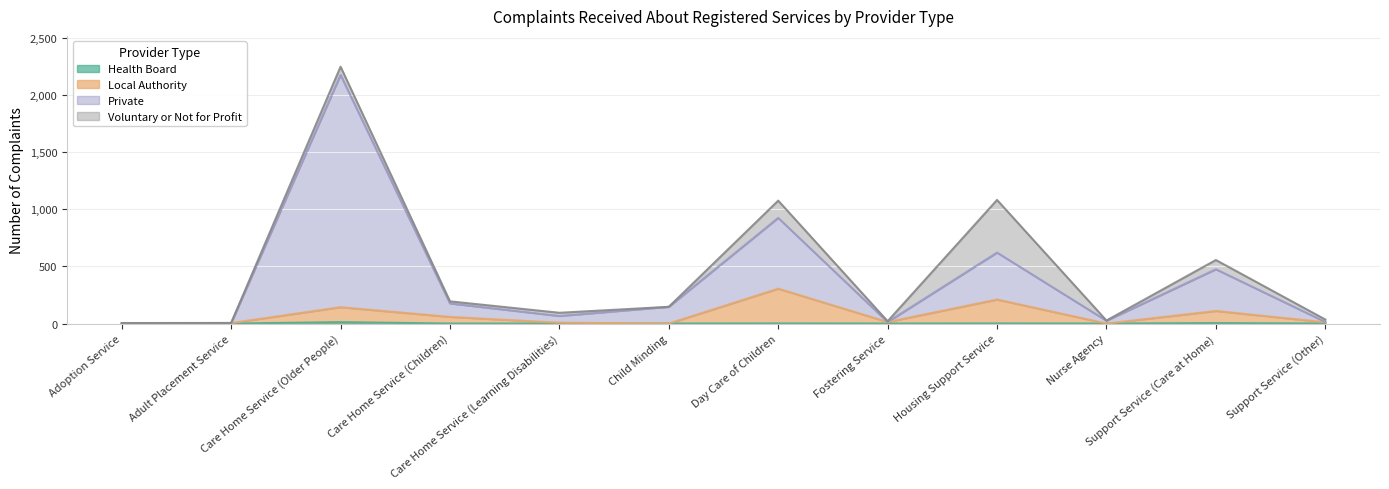

Where is the first local minimum for Private?

Care Home Service (Learning Disabilities)